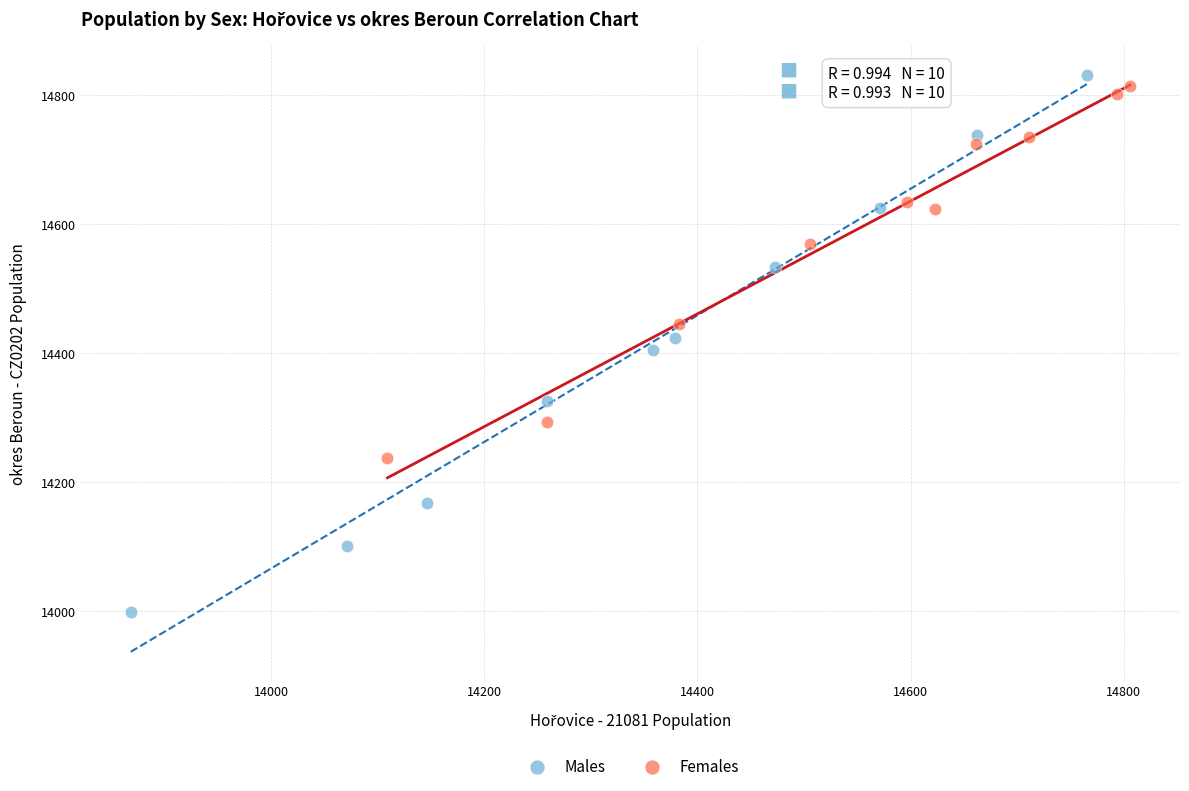

Which series contains the lowest Y value?

Males